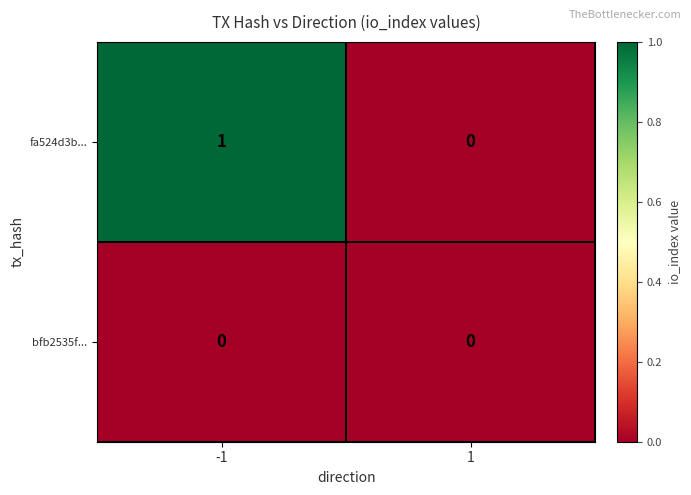

At -1, list the series in order from smallest to largest.

bfb2535f..., fa524d3b...